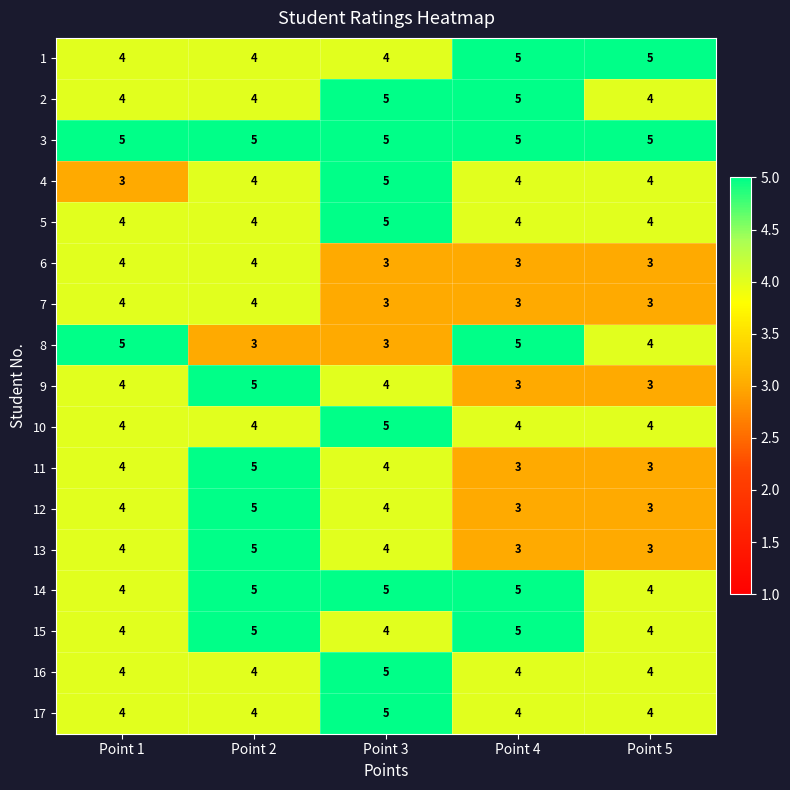

What is the average value of the 11 series?

4